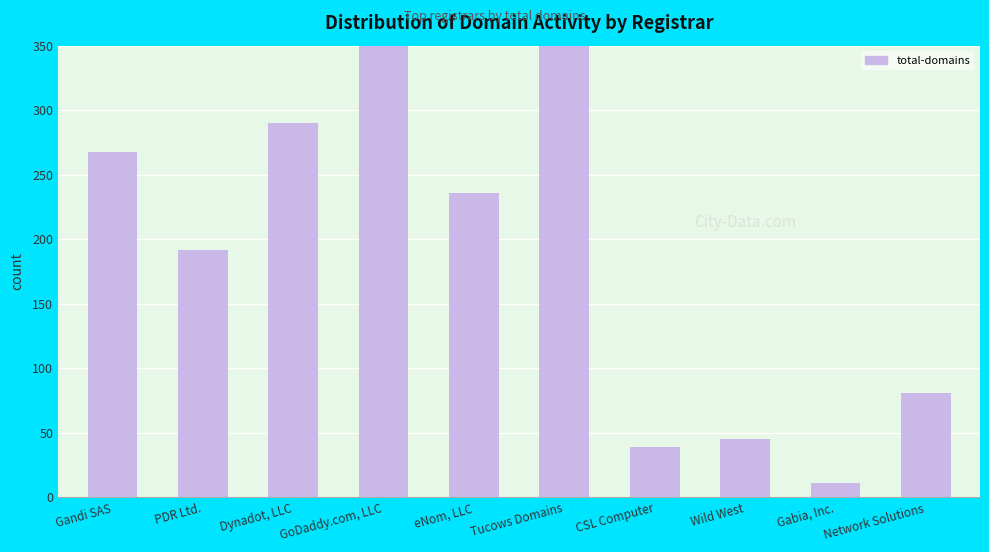

Approximately how many times larger is the value at GoDaddy.com, LLC compared to Dynadot, LLC?

16.6